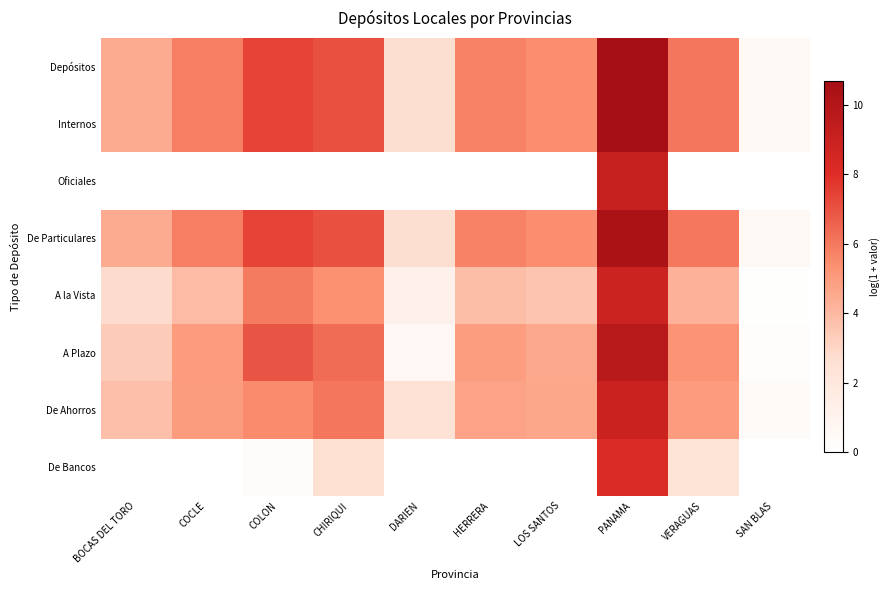

Between DARIEN and VERAGUAS, which series saw the biggest shift?

A Plazo